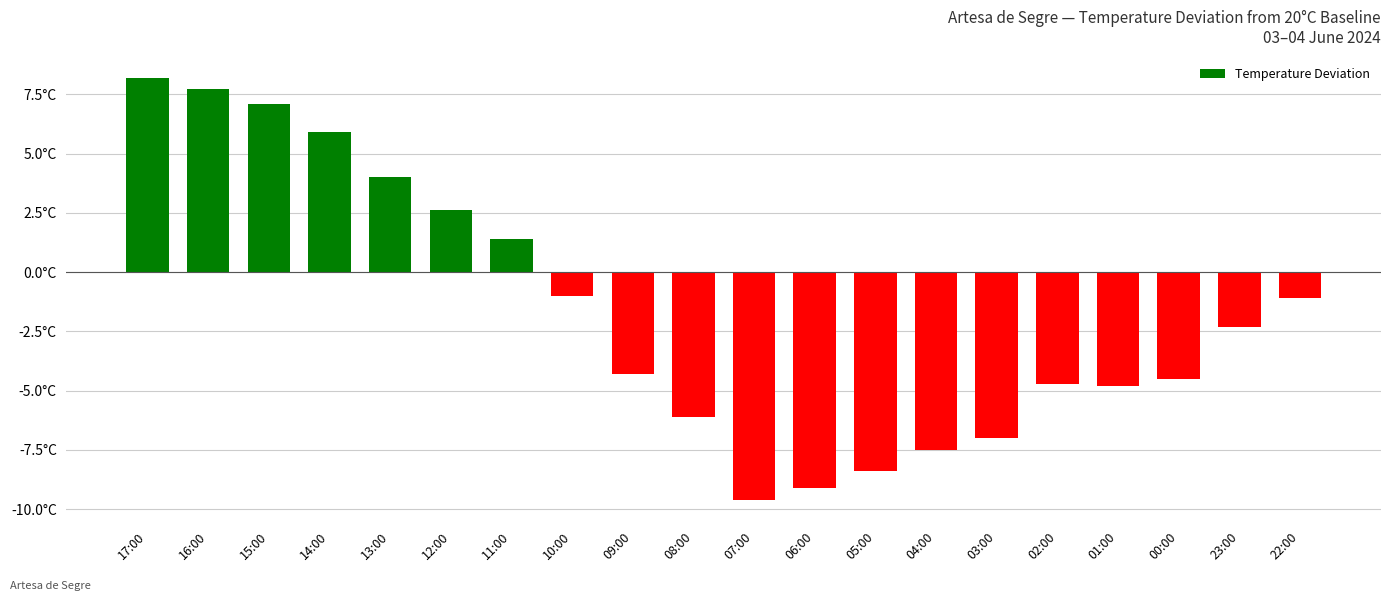

What is the label of the 6th bar from the left?

12:00